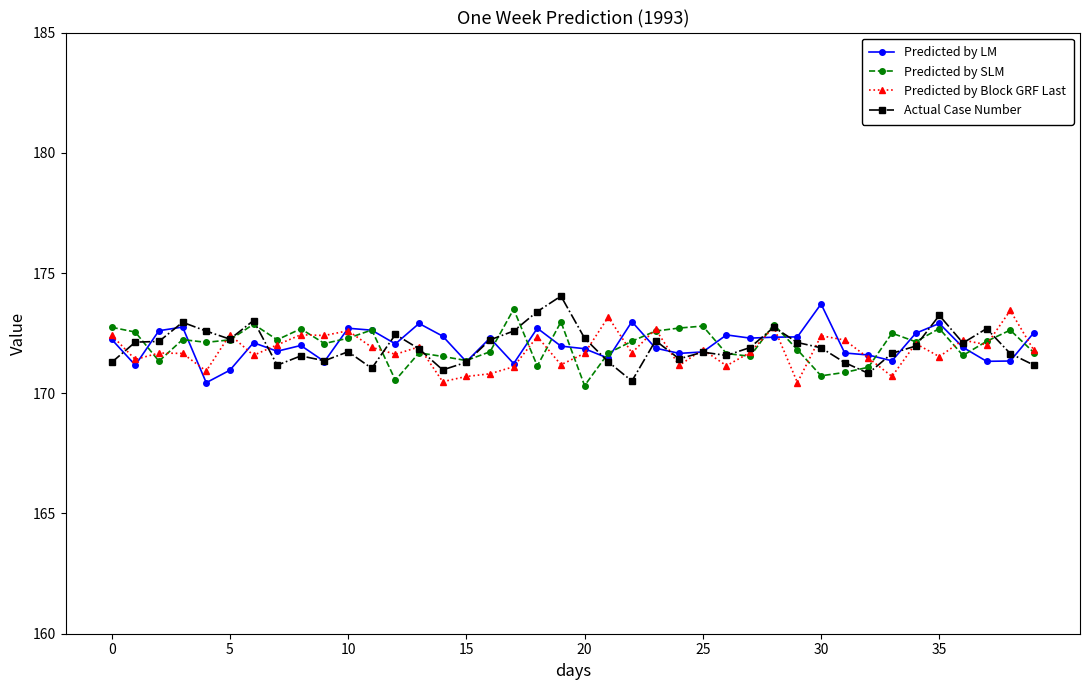

What is the minimum value shown in the chart?

170.3